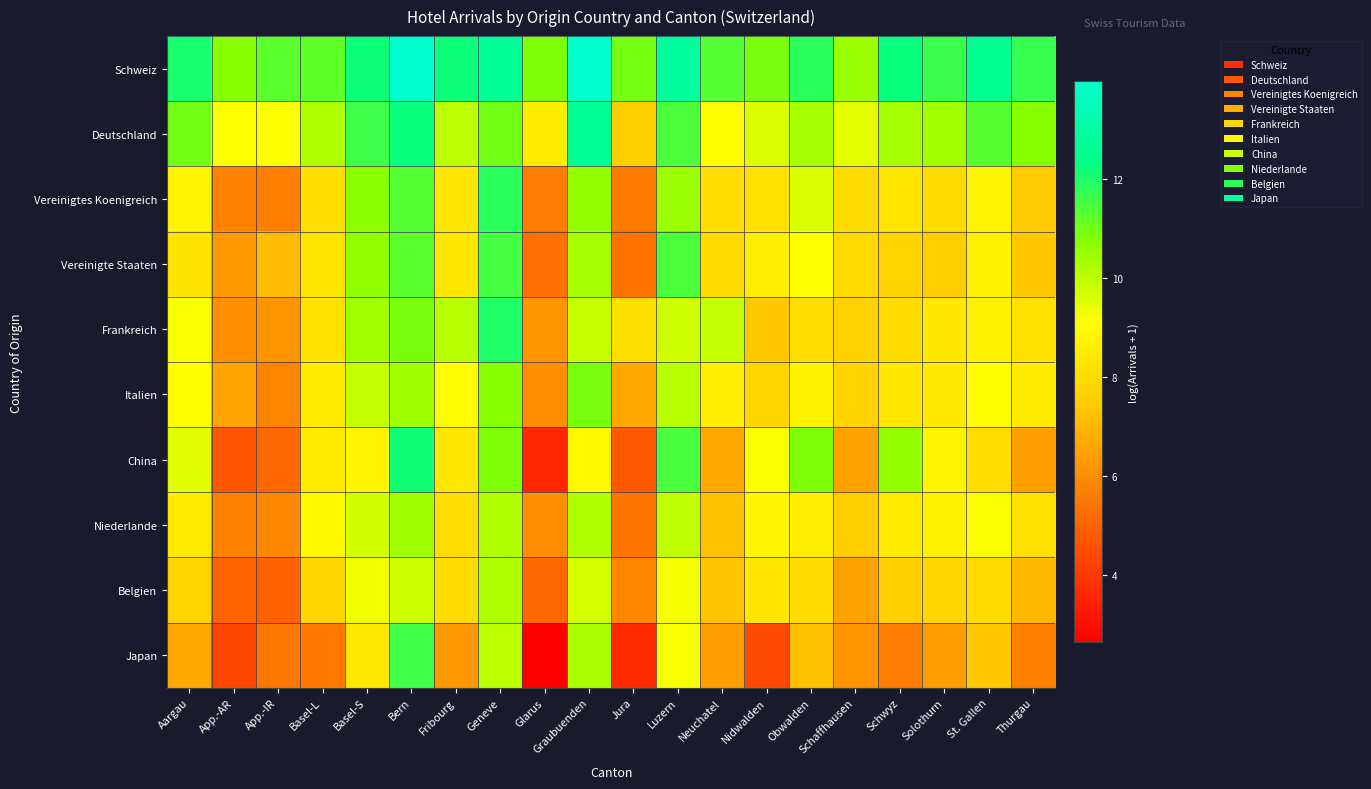

What is the difference between the highest and lowest values at Obwalden?

4.6